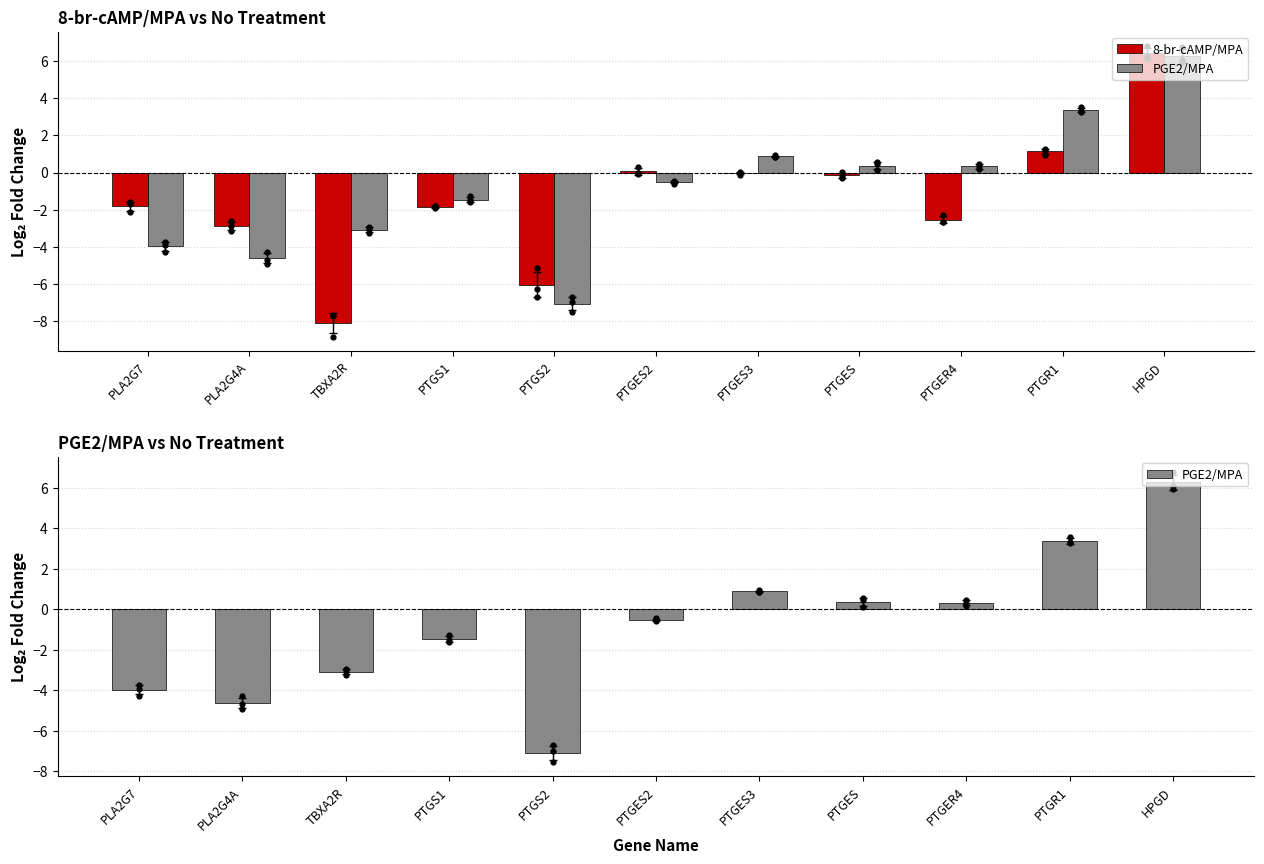

At how many categories does at least one series exceed -5?

10